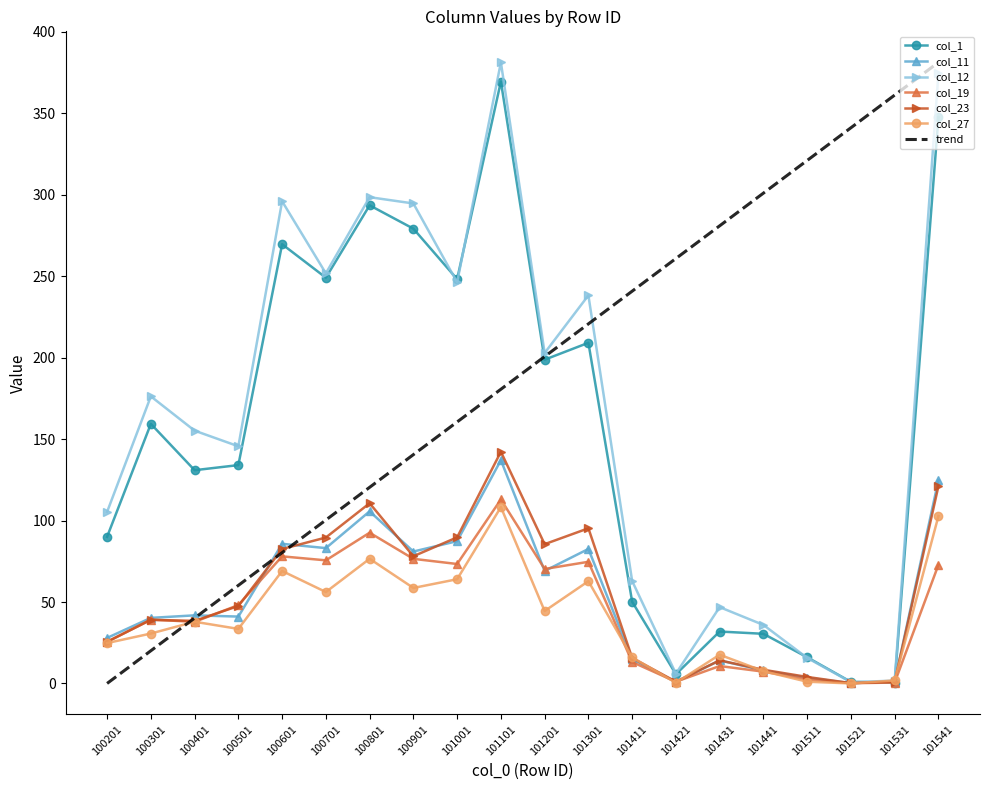

Where does the col_12 series first go above 176?

100301